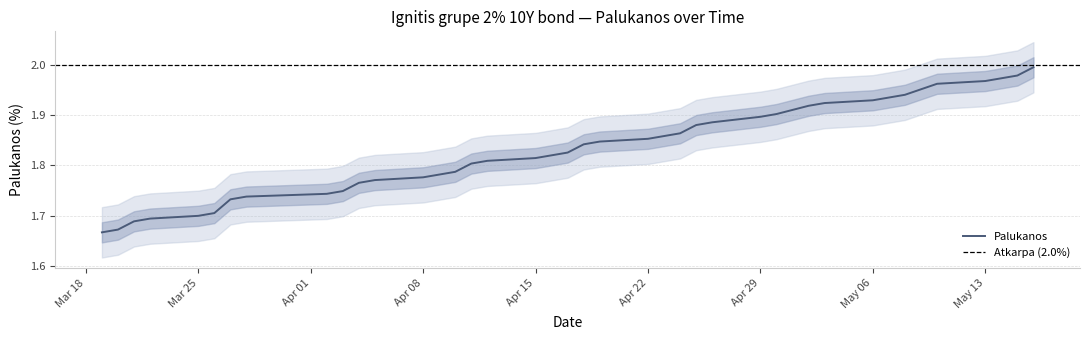

How many distinct data groups are displayed?

1